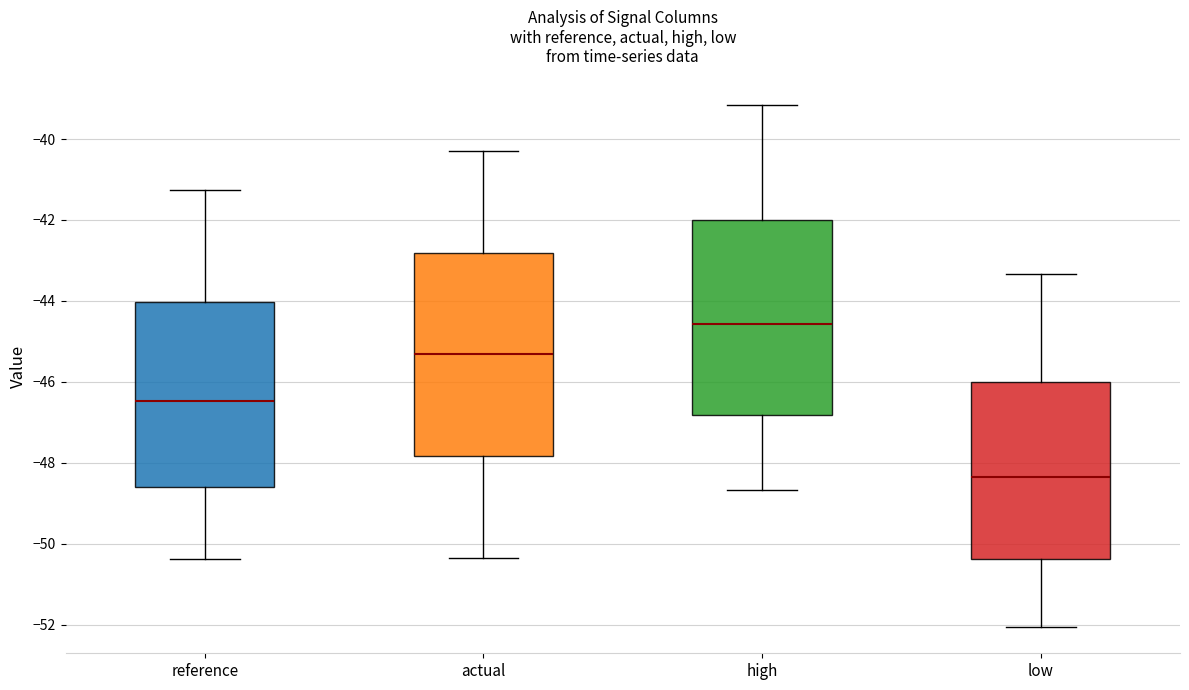

Reading left to right, read every box against the y-axis: the position of its median line, the range the box covers, and the ends of its whiskers. The values are not printed on the chart, so give them approximately, as read against the axis.

reference: median -46.4, box -48.6 to -44.0, whiskers -50.4 to -41.2
actual: median -45.4, box -47.8 to -42.8, whiskers -50.4 to -40.2
high: median -44.6, box -46.8 to -42.0, whiskers -48.6 to -39.2
low: median -48.4, box -50.4 to -46.0, whiskers -52.0 to -43.4